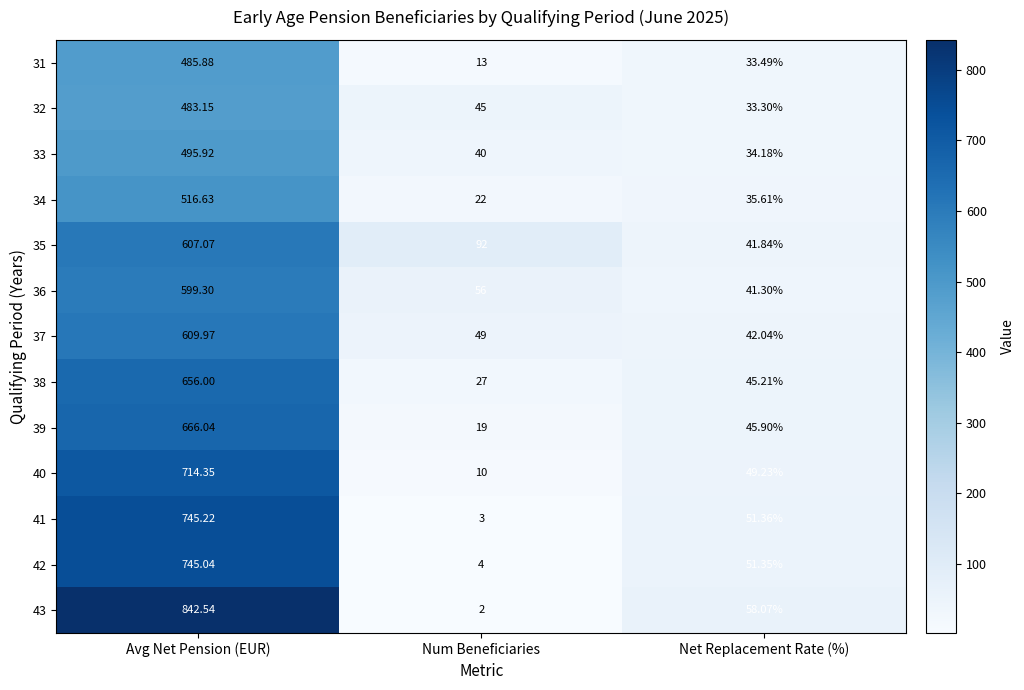

Rank the categories by 35 value from lowest to highest.

Net Replacement Rate (%), Num Beneficiaries, Avg Net Pension (EUR)